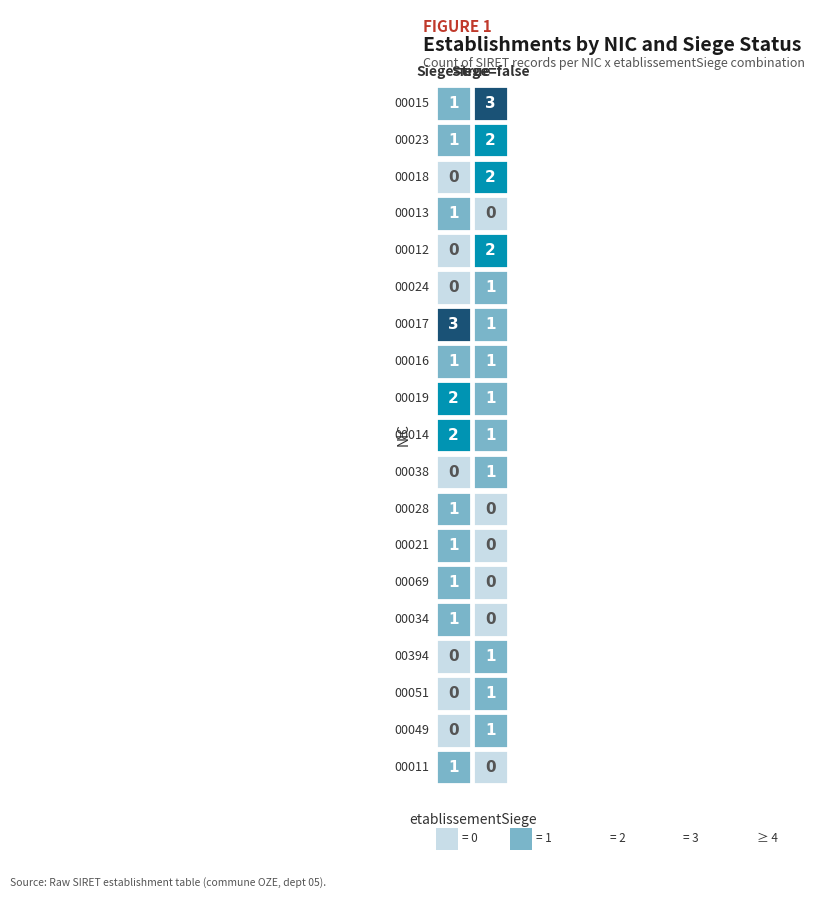

Between false and true, which is larger?

false